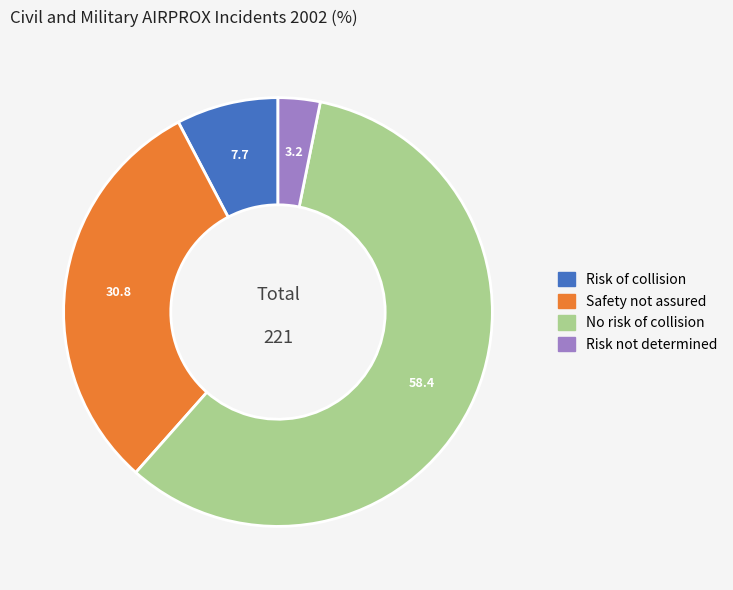

Is there a majority slice in this chart?

Yes